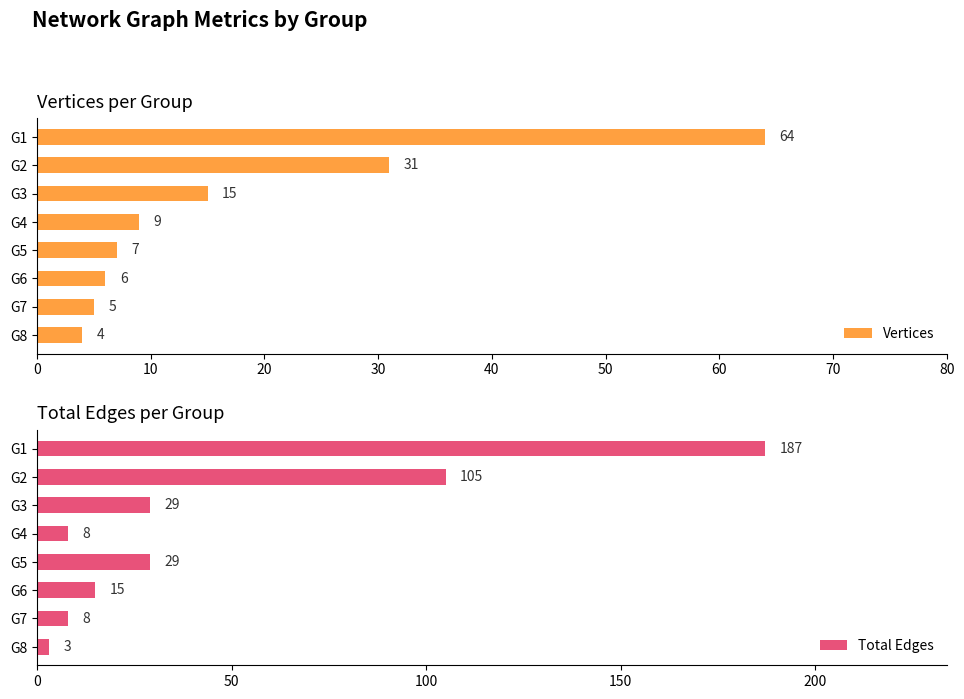

What is the maximum value for Total Edges?

187